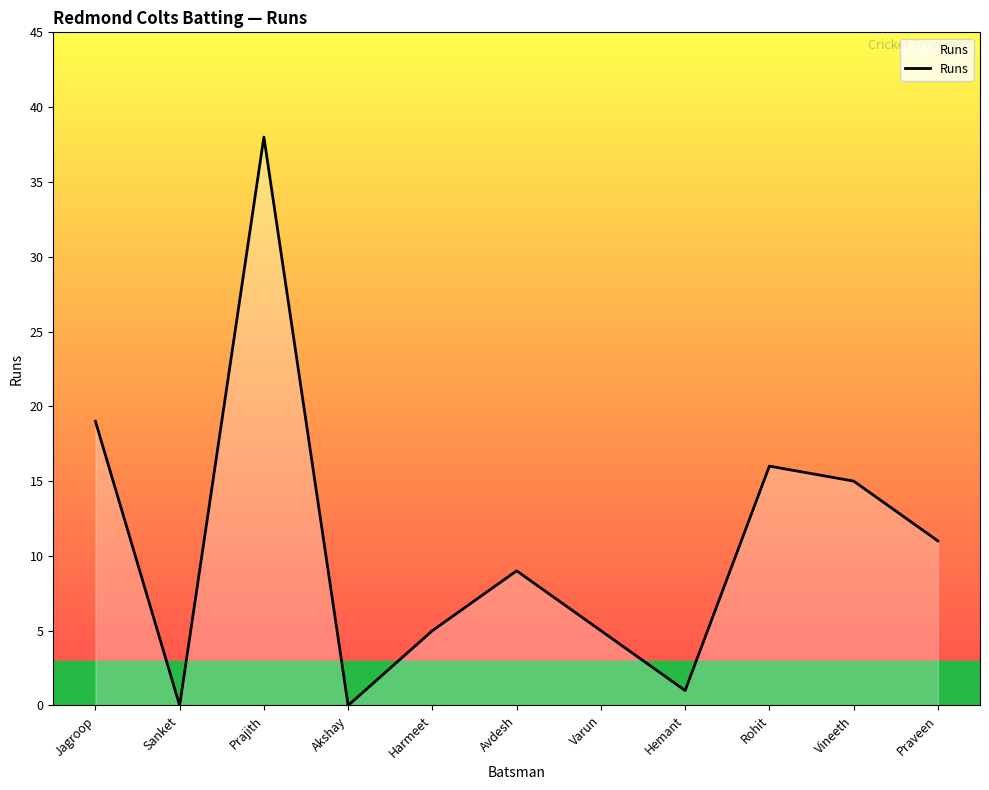

How many values are below 9?

5